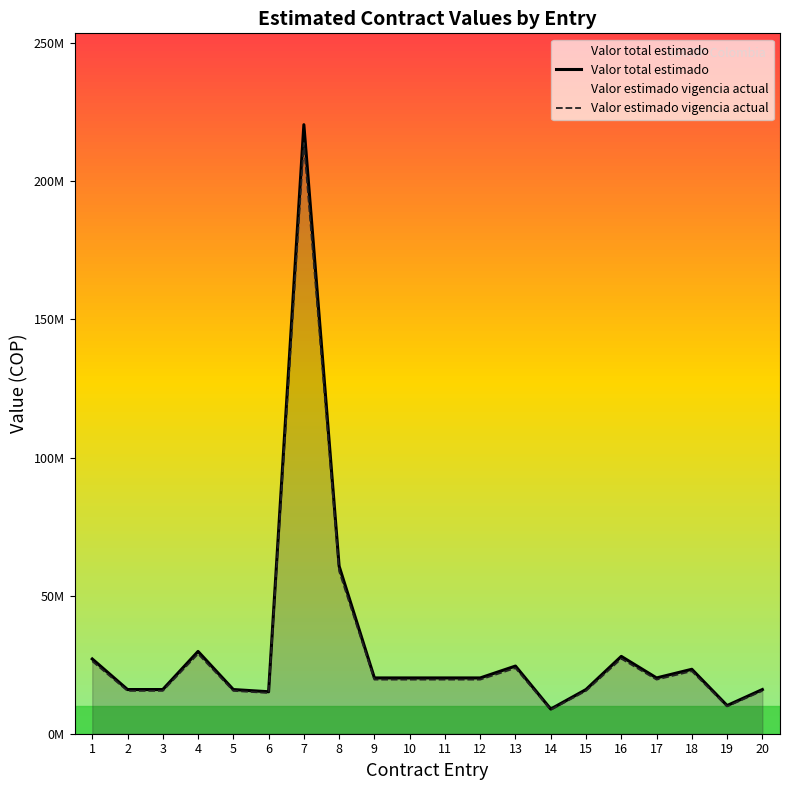

What is the average value of the Valor estimado vigencia actual series?

30515407.9